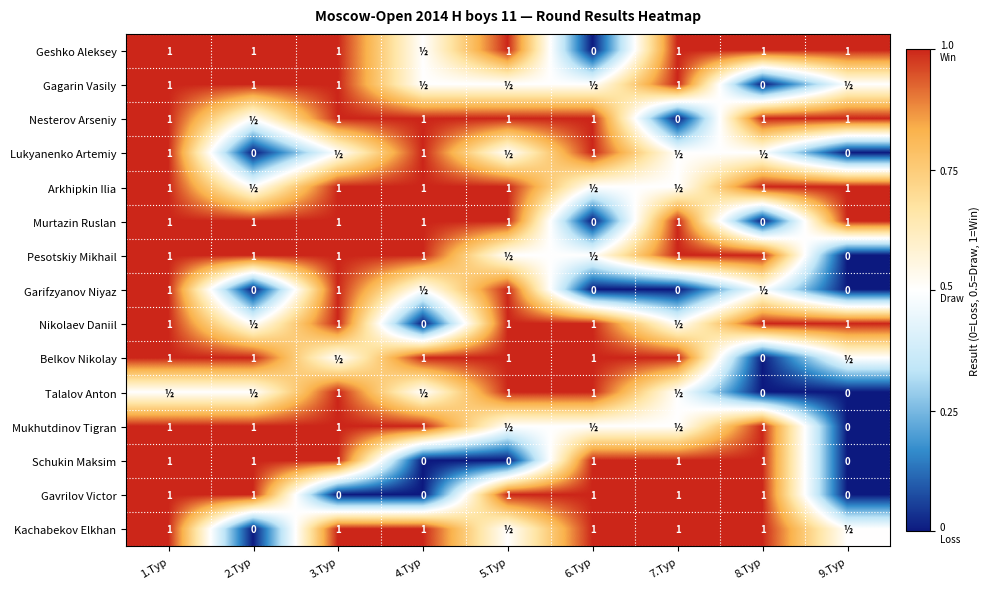

Read the Schukin Maksim value at 8.Тур.

1.0